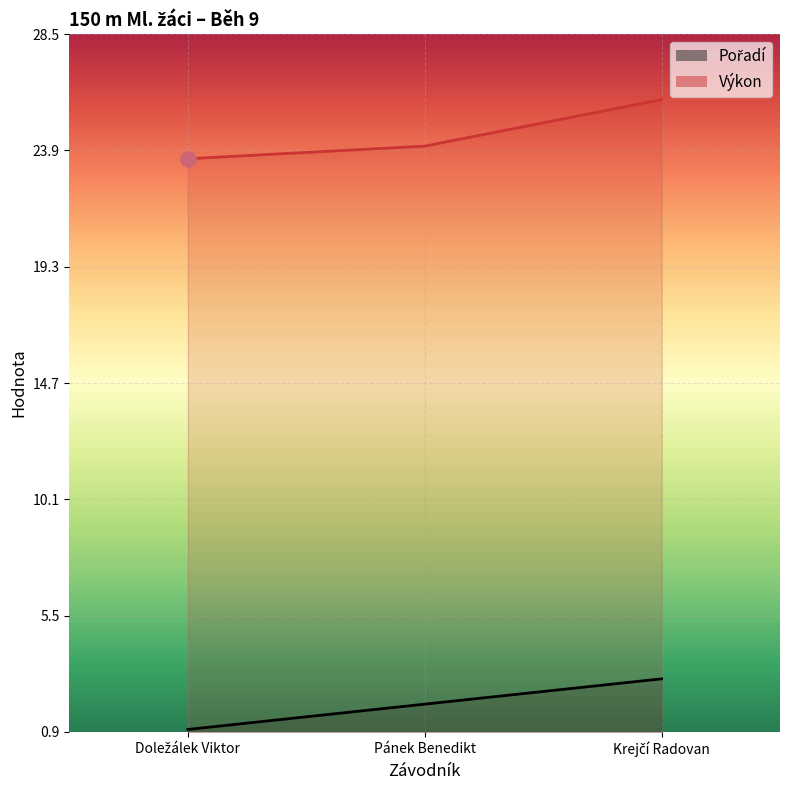

What are all the series names shown in the legend?

Pořadí, Výkon